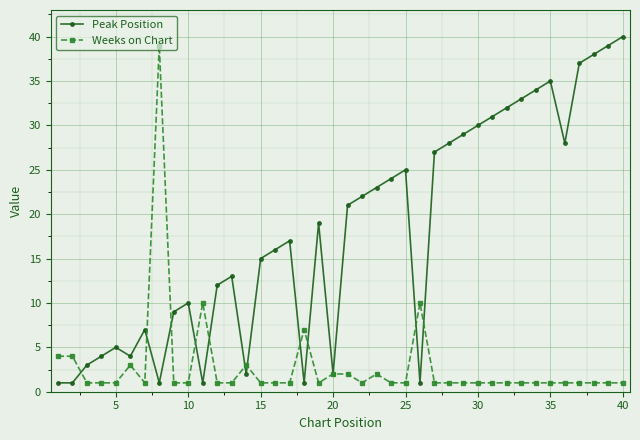

At how many categories does at least one series exceed 36?

5